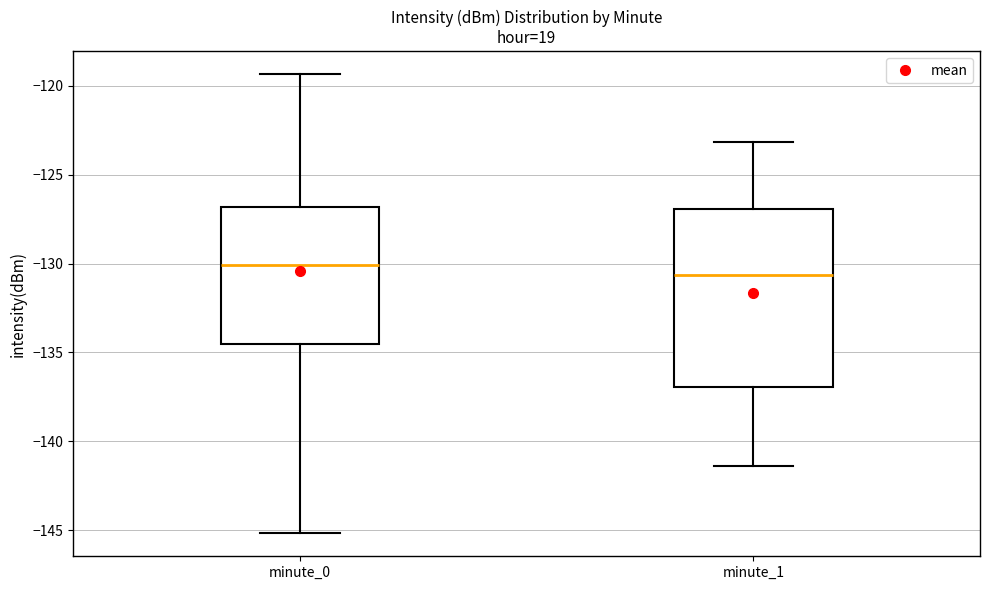

Reading left to right, transcribe this box plot: for each box, give where its median line is, the range the box spans, and where its two whiskers end, as read against the y-axis. The values are not printed on the chart, so give them approximately, as read against the axis.

minute_0: median -130.0, box -134.5 to -127.0, whiskers -145.0 to -119.5
minute_1: median -130.5, box -137.0 to -127.0, whiskers -141.5 to -123.0